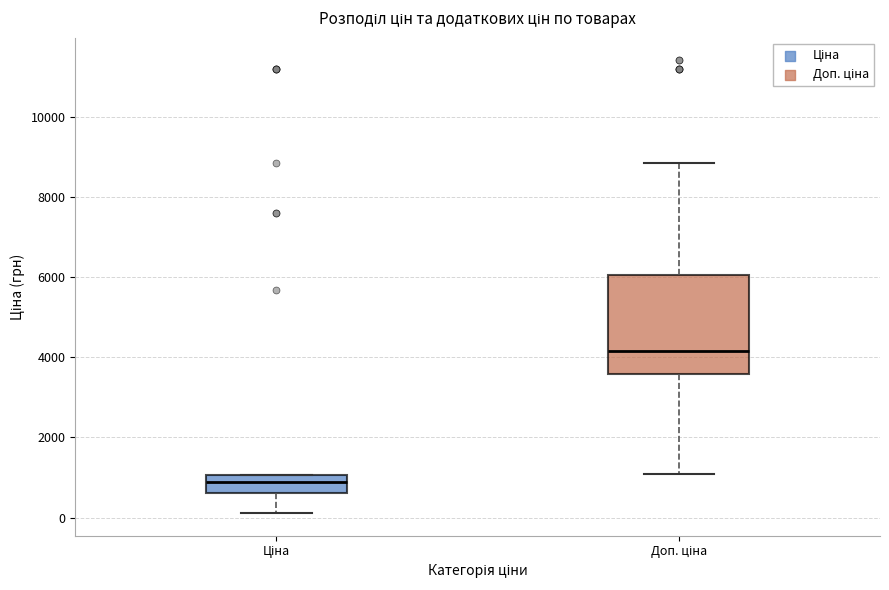

Where is the lower edge of the box for Доп. ціна on the y-axis? The values are not printed on the chart, so give them approximately, as read against the axis.

3600